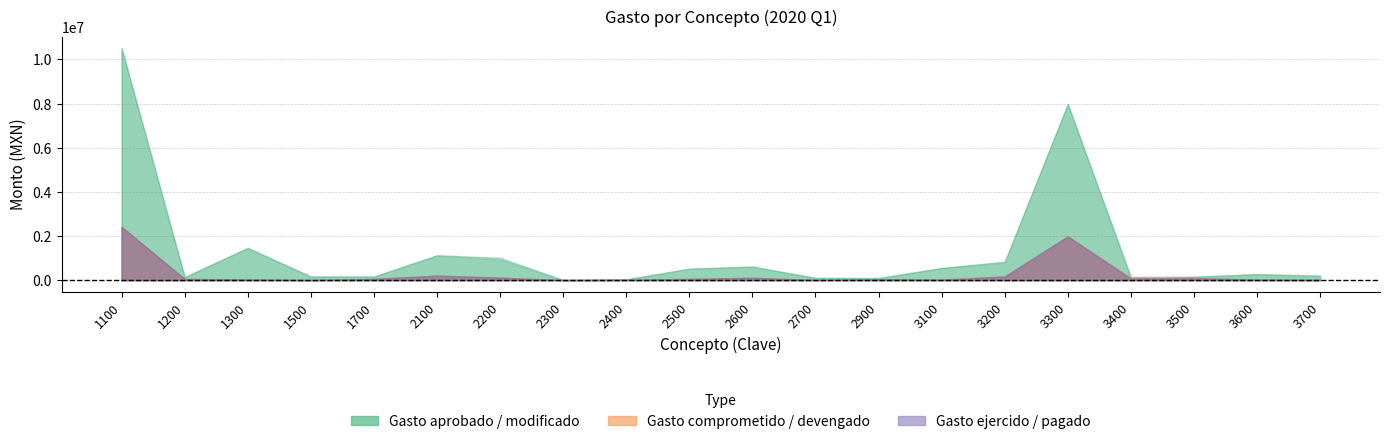

What is the value of the Gasto modificado point at the 9th from the left?

31908.2